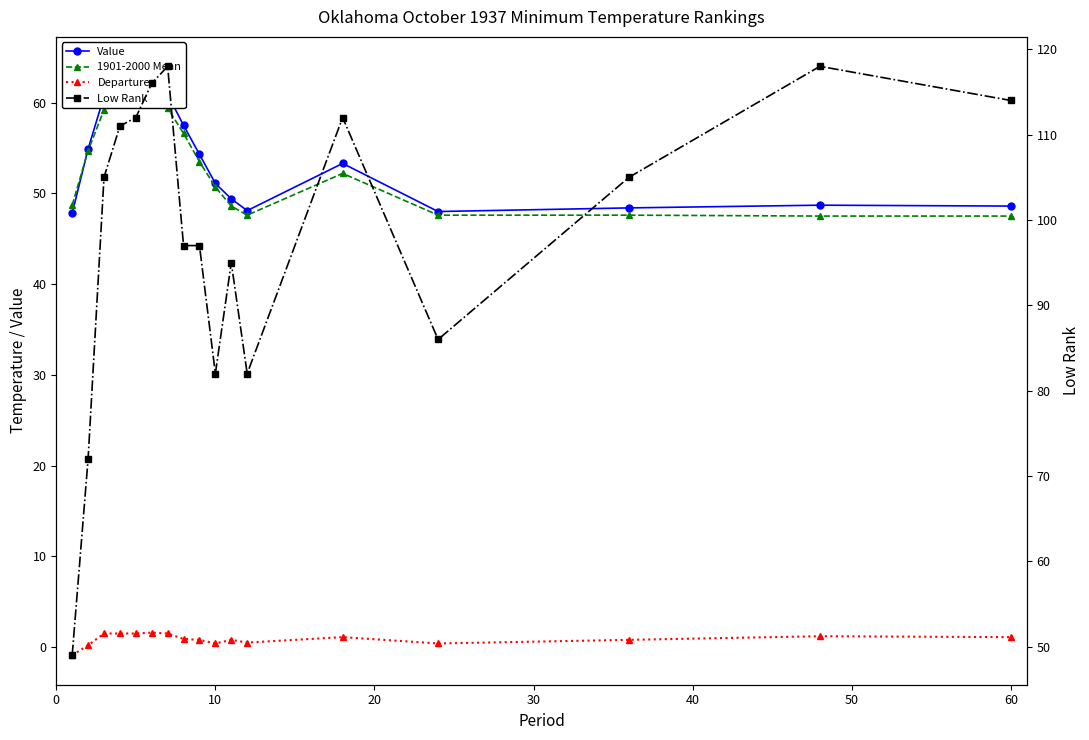

Which series has the largest range (max minus min)?

Low Rank